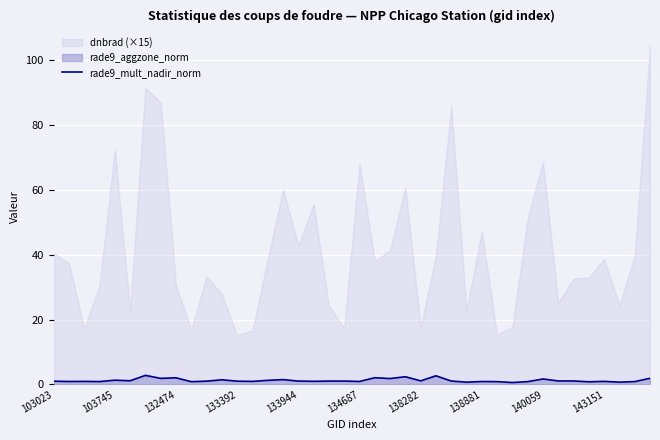

What is the highest value of the rade9_mult_nadir_norm series?

2.8